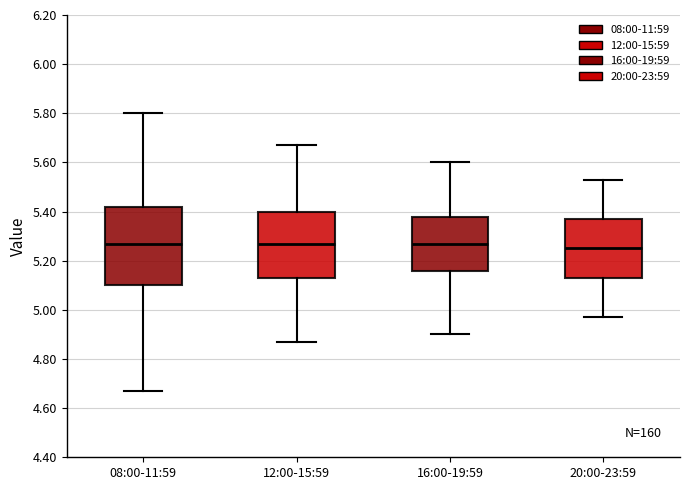

Reading left to right, read every box against the y-axis: the position of its median line, the range the box covers, and the ends of its whiskers. The values are not printed on the chart, so give them approximately, as read against the axis.

08:00-11:59: median 5.28, box 5.10 to 5.42, whiskers 4.68 to 5.80
12:00-15:59: median 5.28, box 5.14 to 5.40, whiskers 4.88 to 5.68
16:00-19:59: median 5.28, box 5.16 to 5.38, whiskers 4.90 to 5.60
20:00-23:59: median 5.26, box 5.14 to 5.38, whiskers 4.98 to 5.54